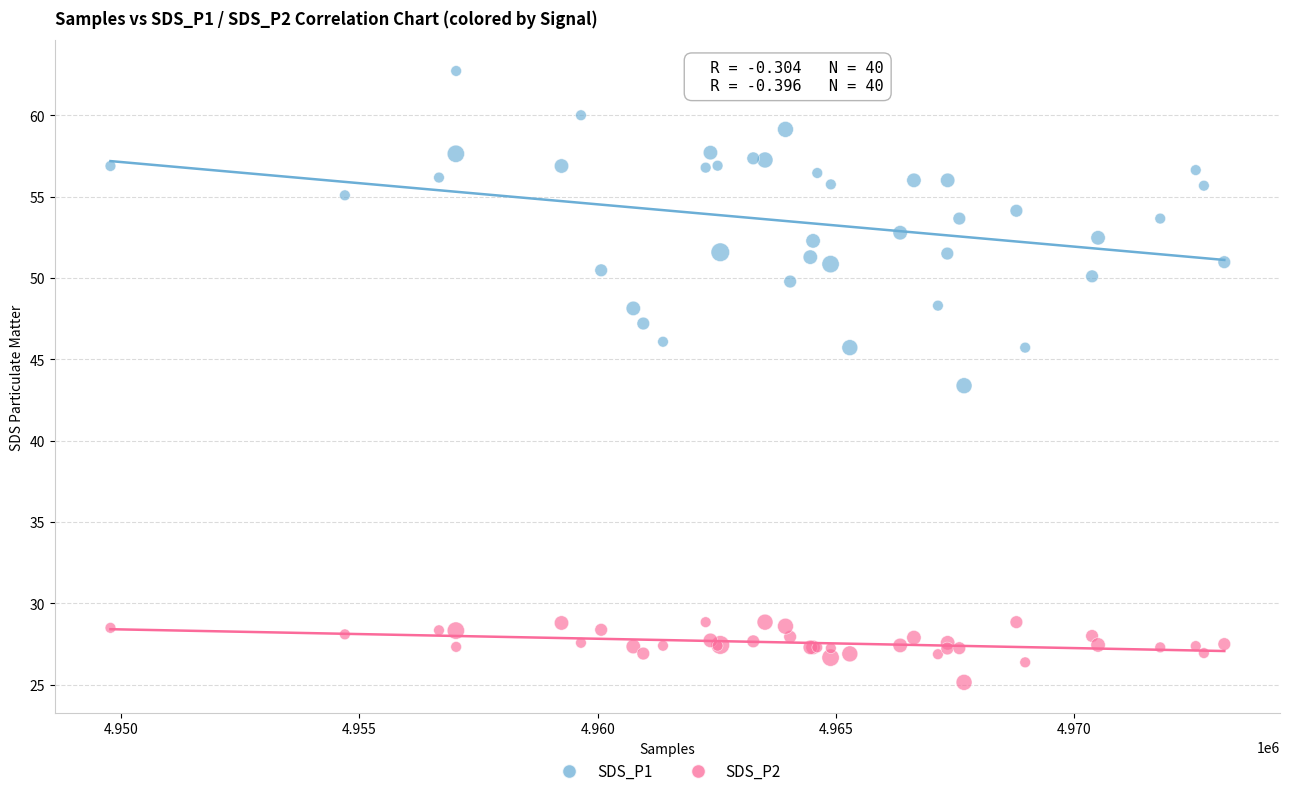

What are all the series names shown in the legend?

SDS_P1, SDS_P2